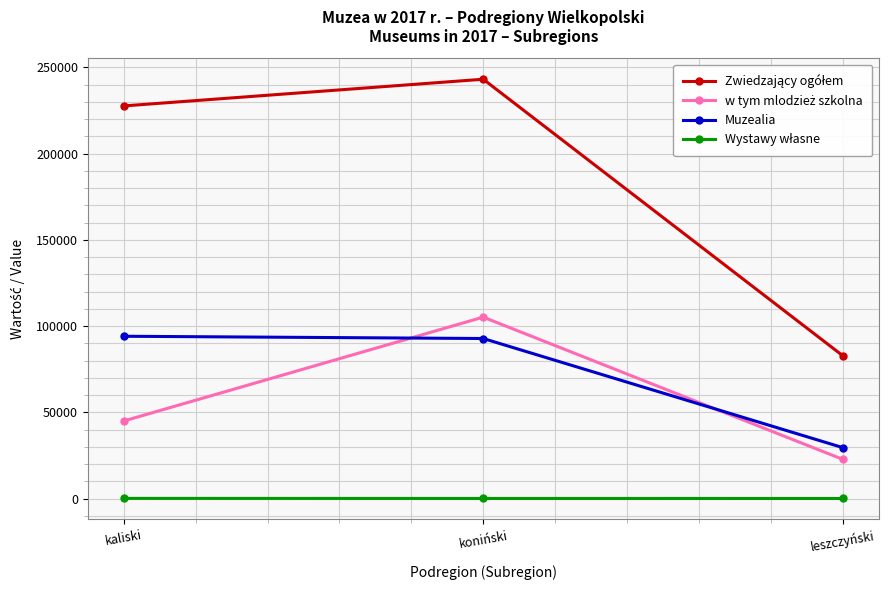

Which label corresponds to the largest value in the chart?

koniński